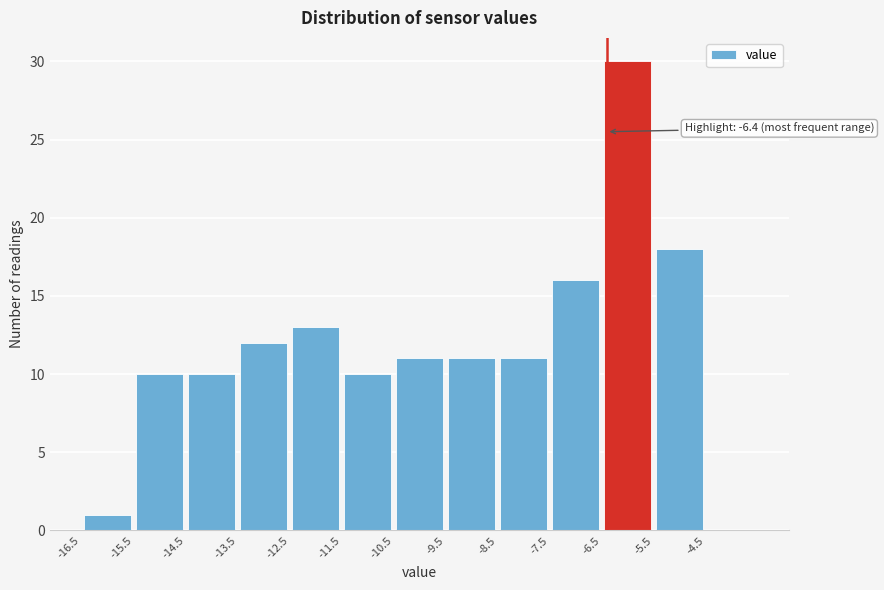

Which range on the x-axis has the tallest bar?

-6.5 to -5.5